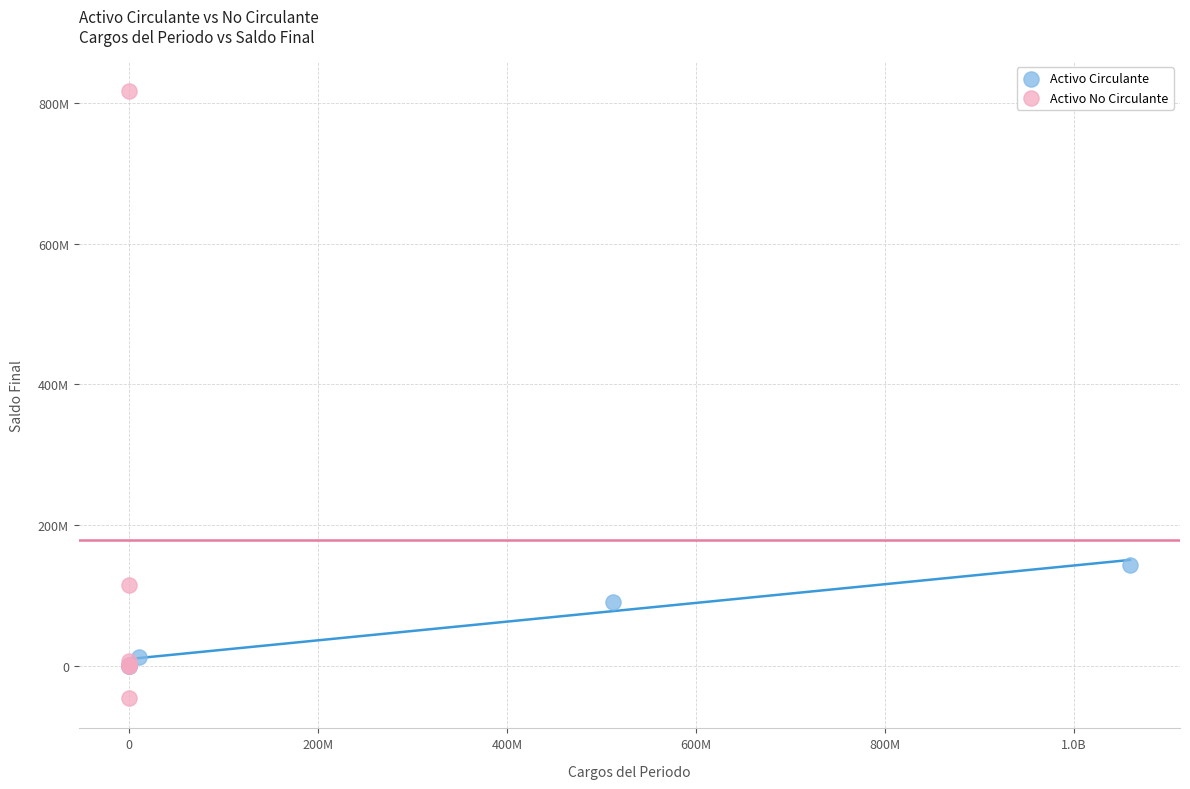

Which series contains the lowest Y value?

Activo No Circulante